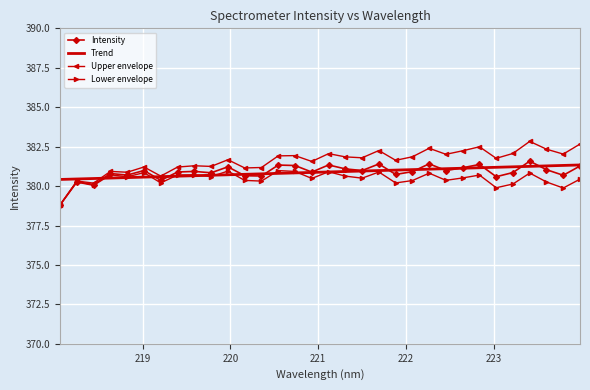

Which series has the widest spread of values?

Upper envelope